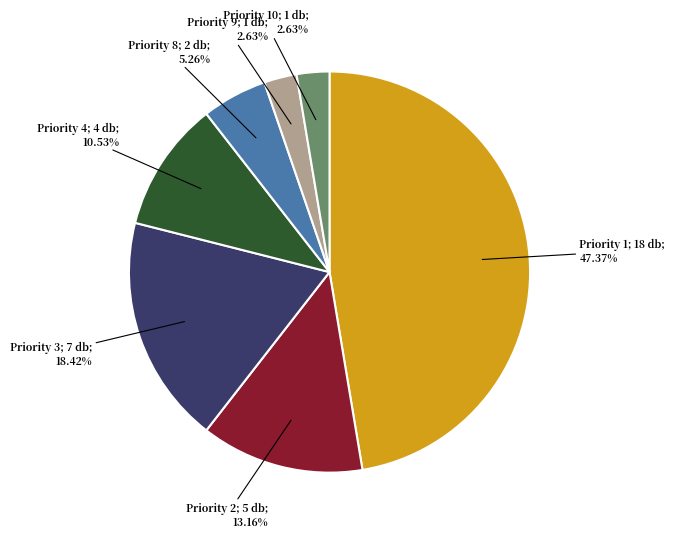

Is there a majority slice in this chart?

No